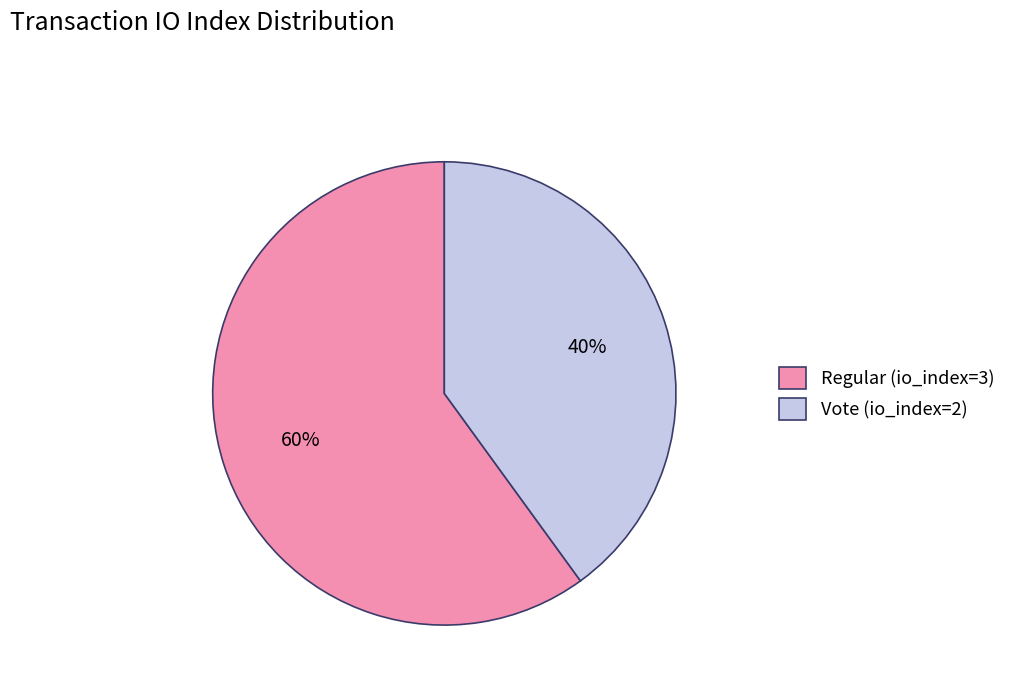

Does Regular (io_index=3) represent more than half of the total?

Yes